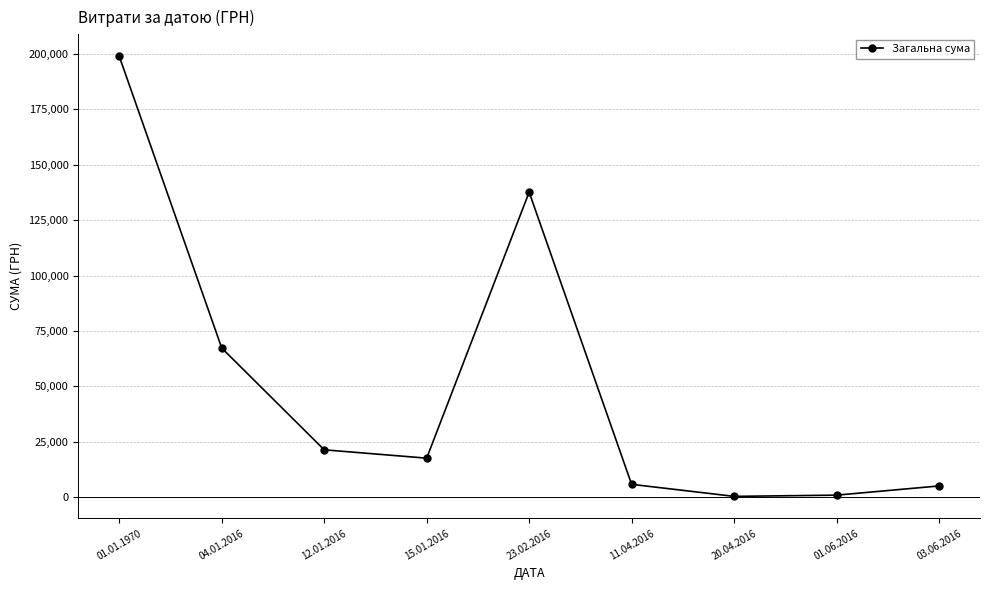

What is the difference between the second highest and minimum values?

137274.8